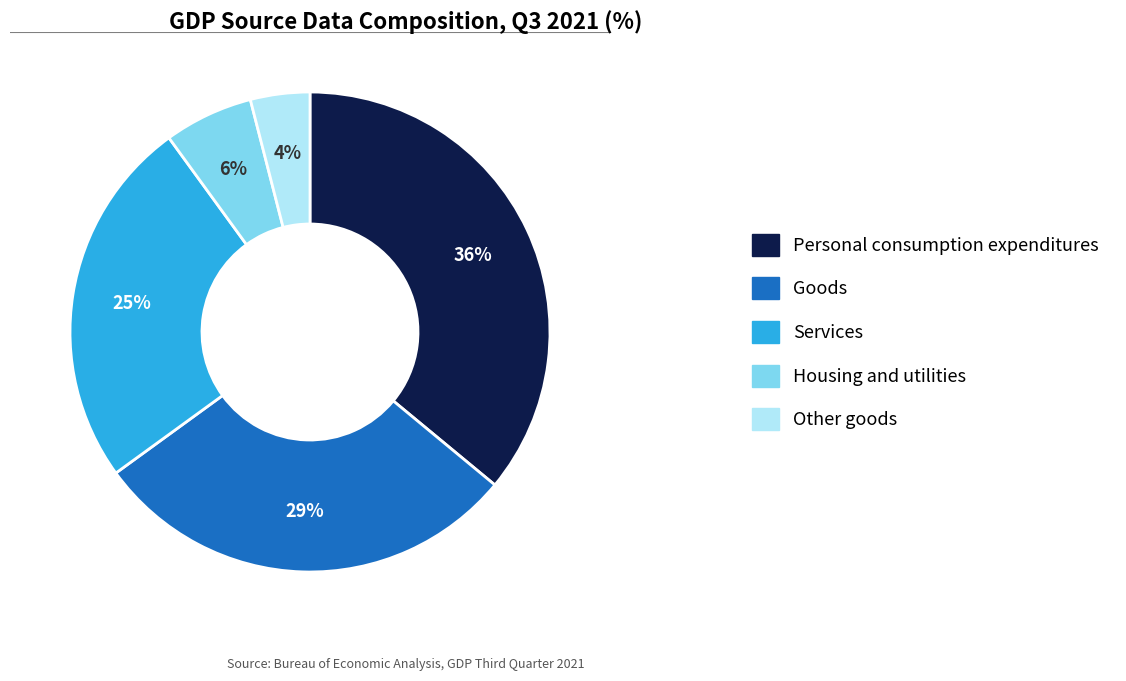

Which category has the smallest portion of the pie?

Other goods